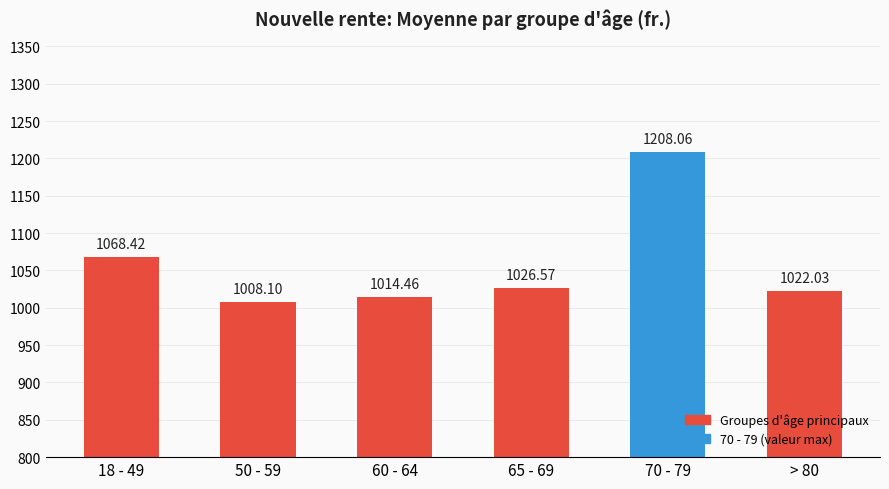

Is it true that the value at 50 - 59 is 1008.1?

True